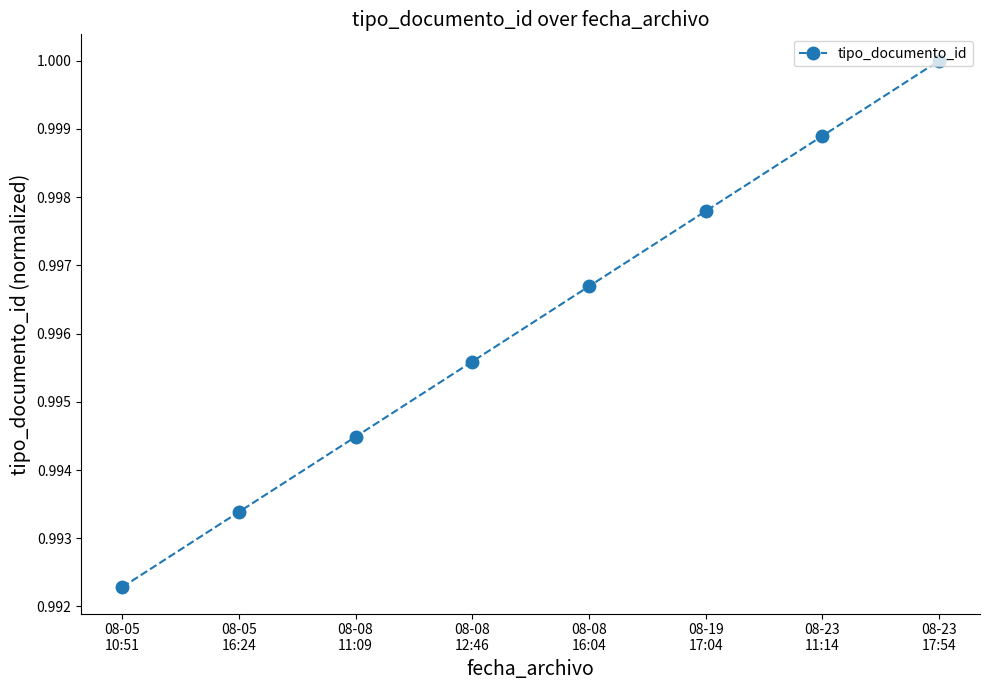

Is it true that the value at 08-08
16:04 is 1.3?

False